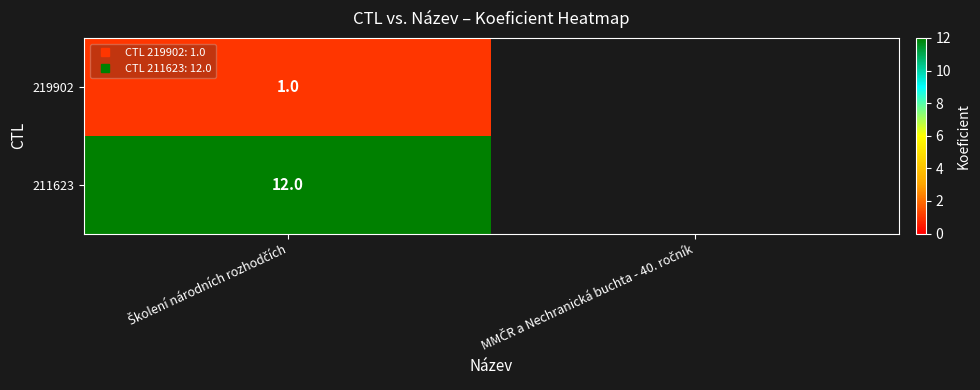

Which series has the largest range (max minus min)?

219902